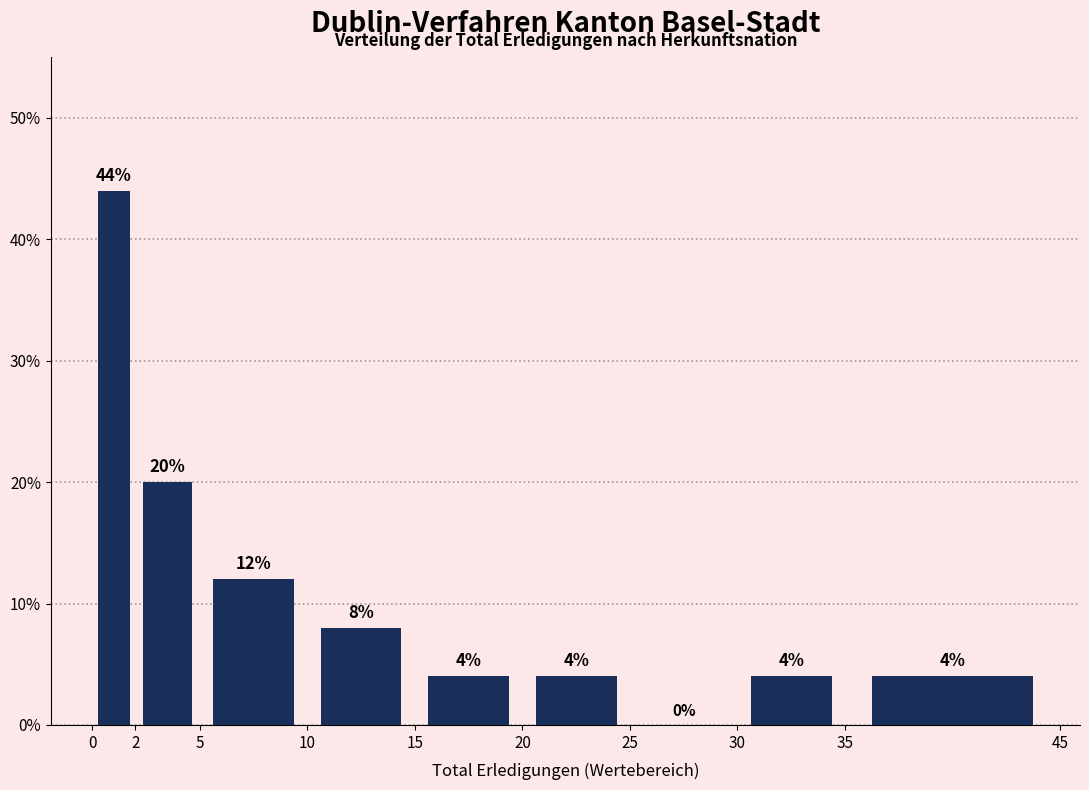

Over which range of the x-axis is the bar tallest?

0 to 2